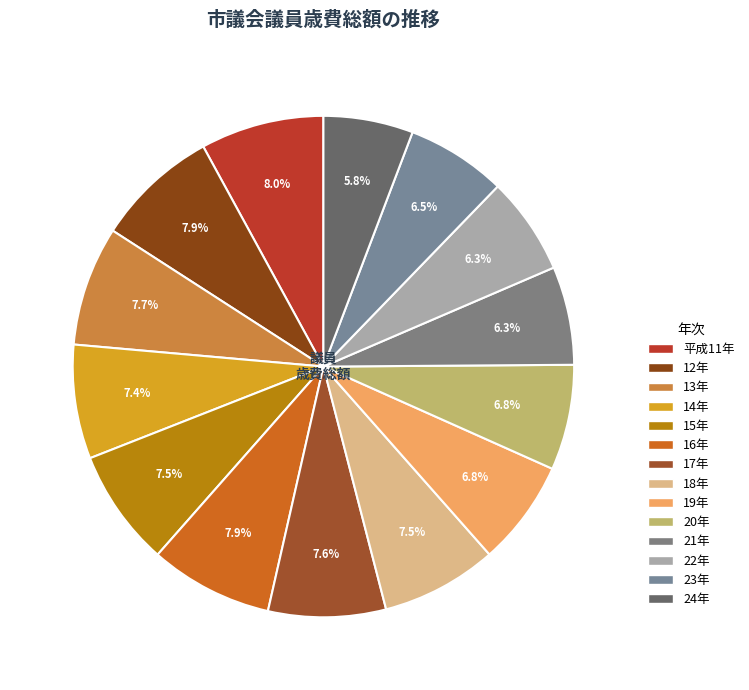

Approximately how many times larger is the value at 13年 compared to 18年?

1.0